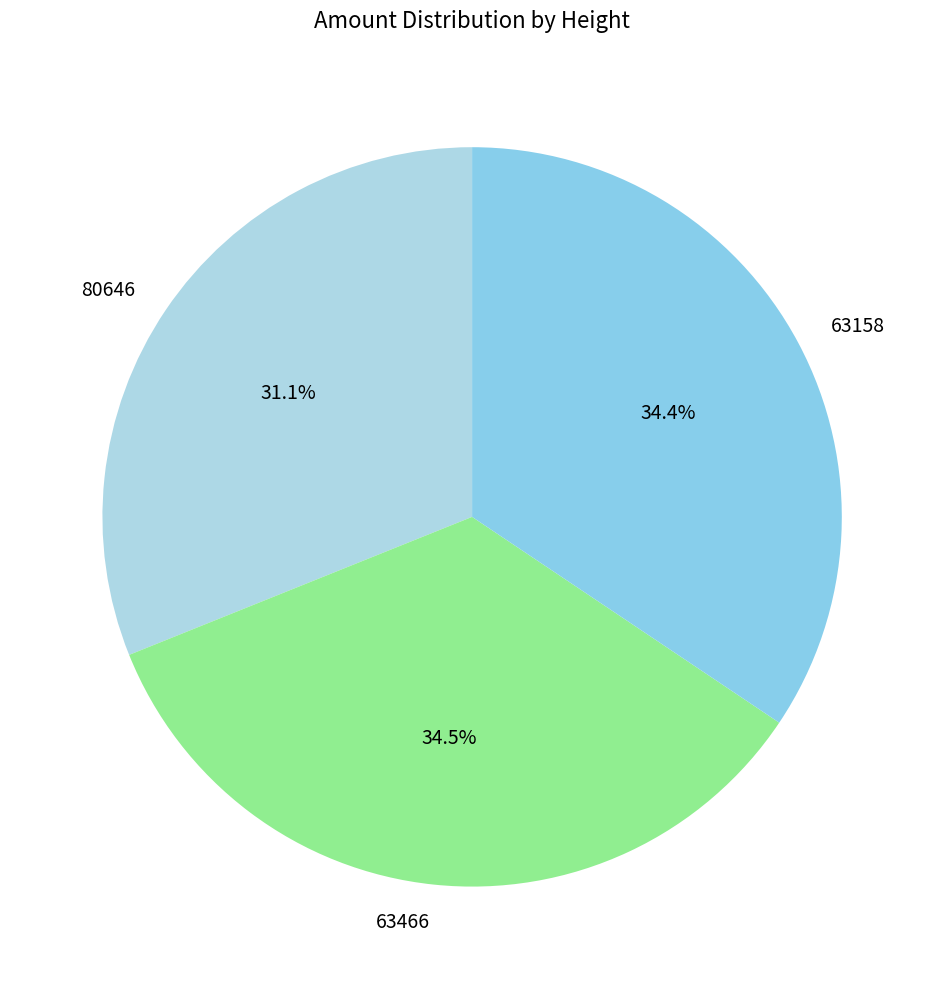

True or false: 80646 accounts for 39% of the total.

False